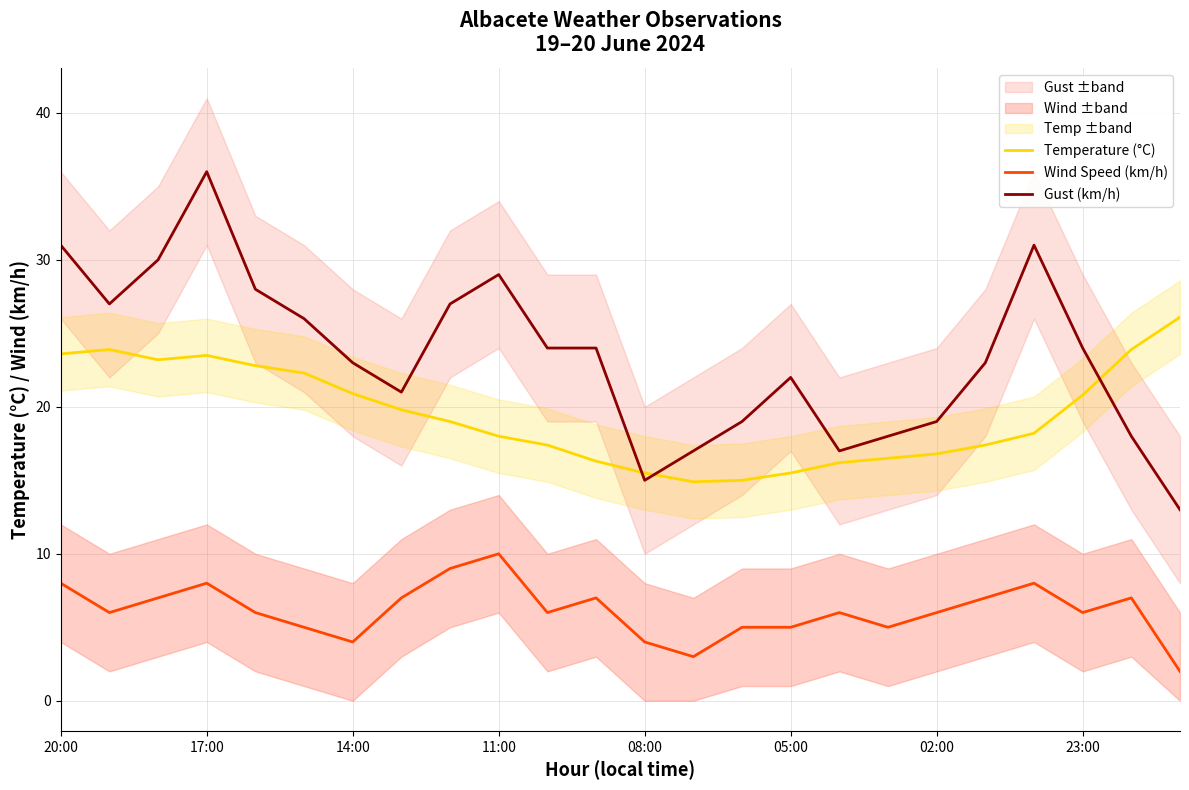

How many interior local peaks does the Temperature (°C) series have?

2